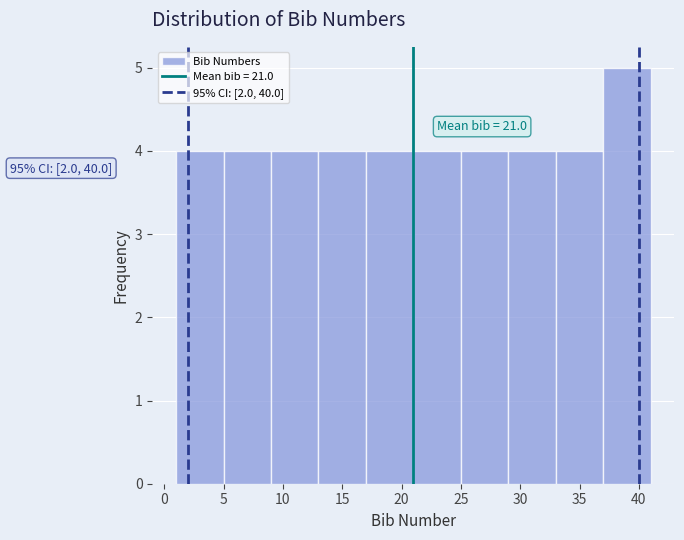

Which range on the x-axis has the tallest bar?

37 to 41